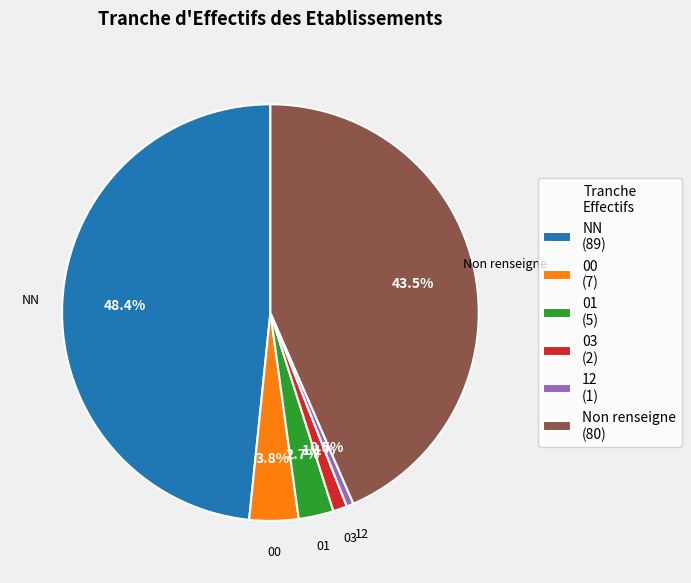

Combined, what portion of the pie is NN and 03?

49.5%